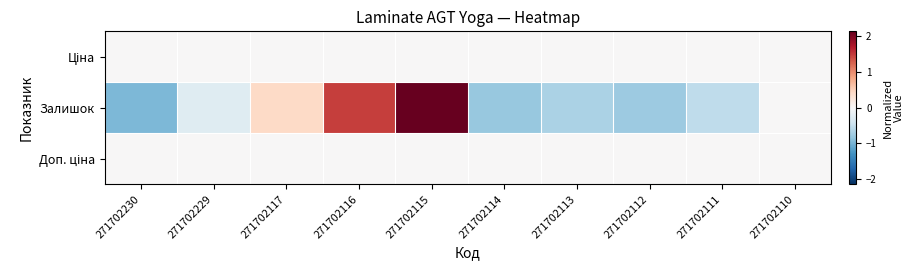

At which category is the sum across all series the highest?

271702115